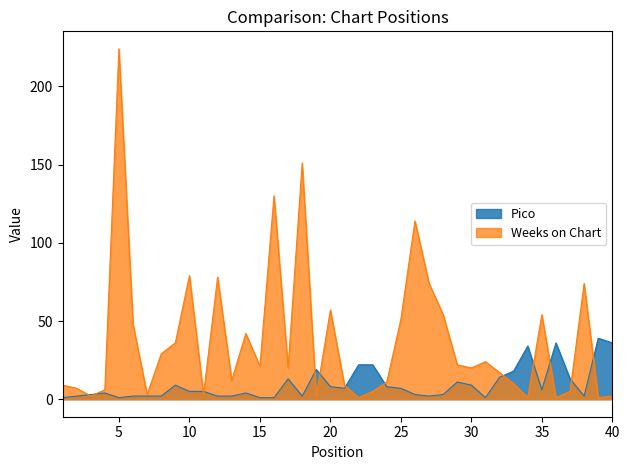

What is the difference between the maximum and minimum values in the Pico series?

38